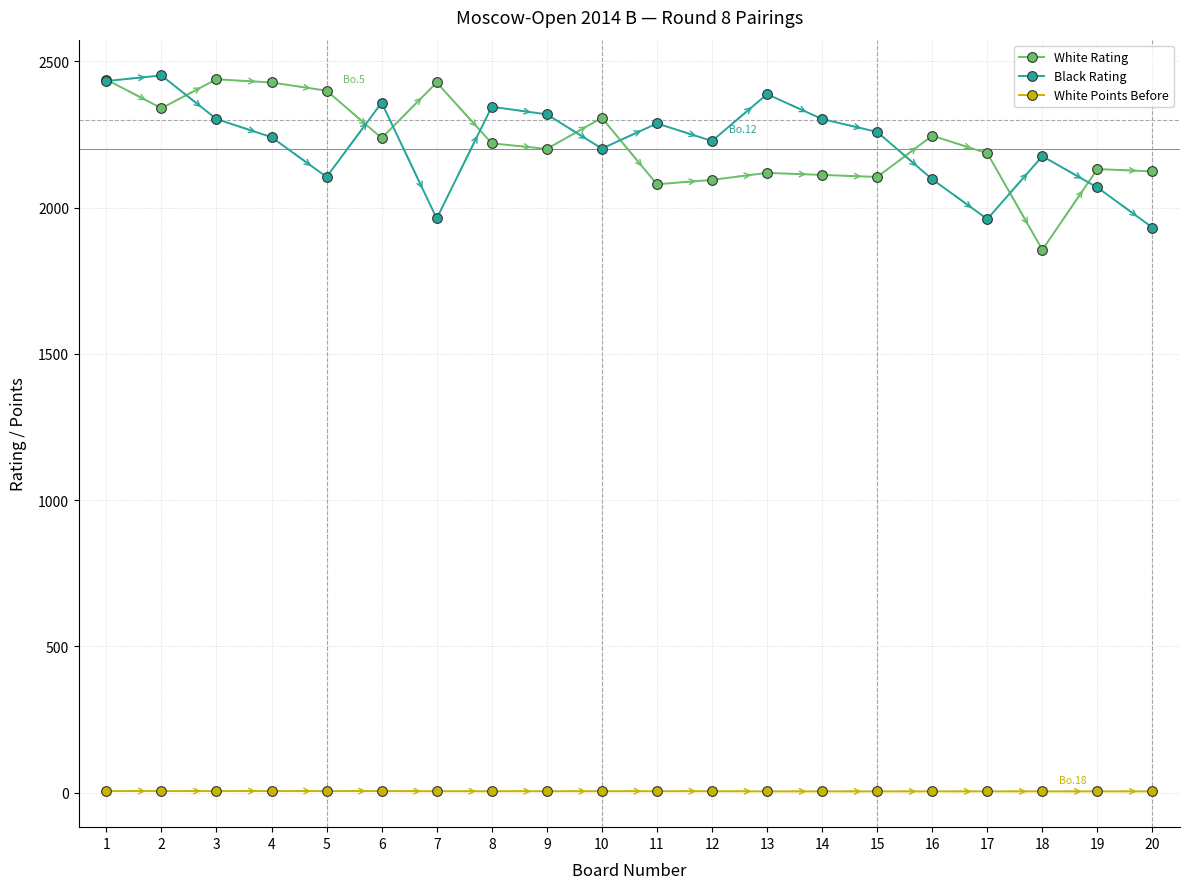

Does the chart have visible grid lines?

Yes